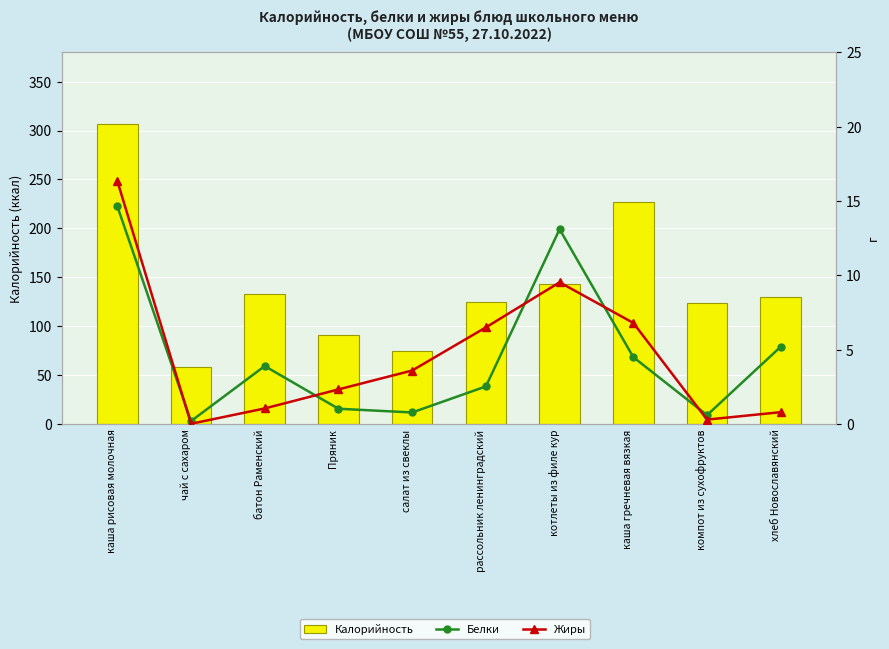

What are all the series names shown in the legend?

Калорийность, Белки, Жиры